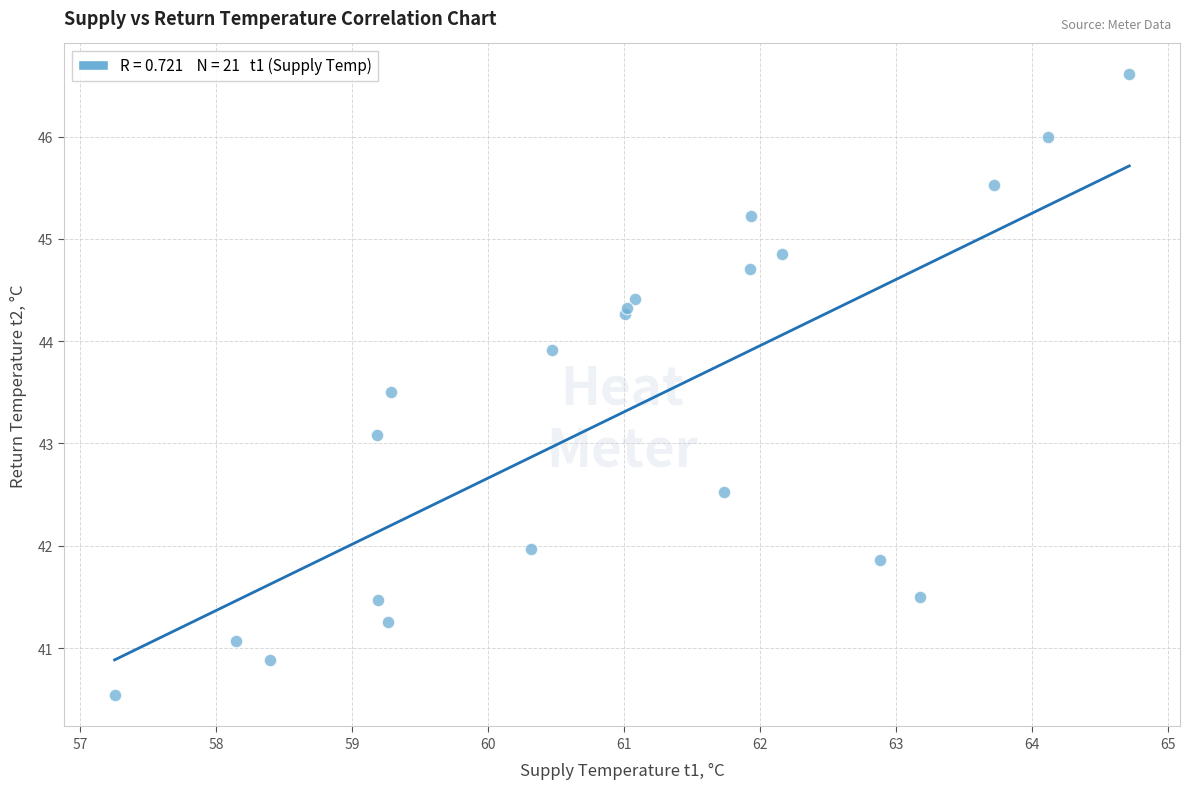

What Y value in the scatter plot is closest to 43?

43.1